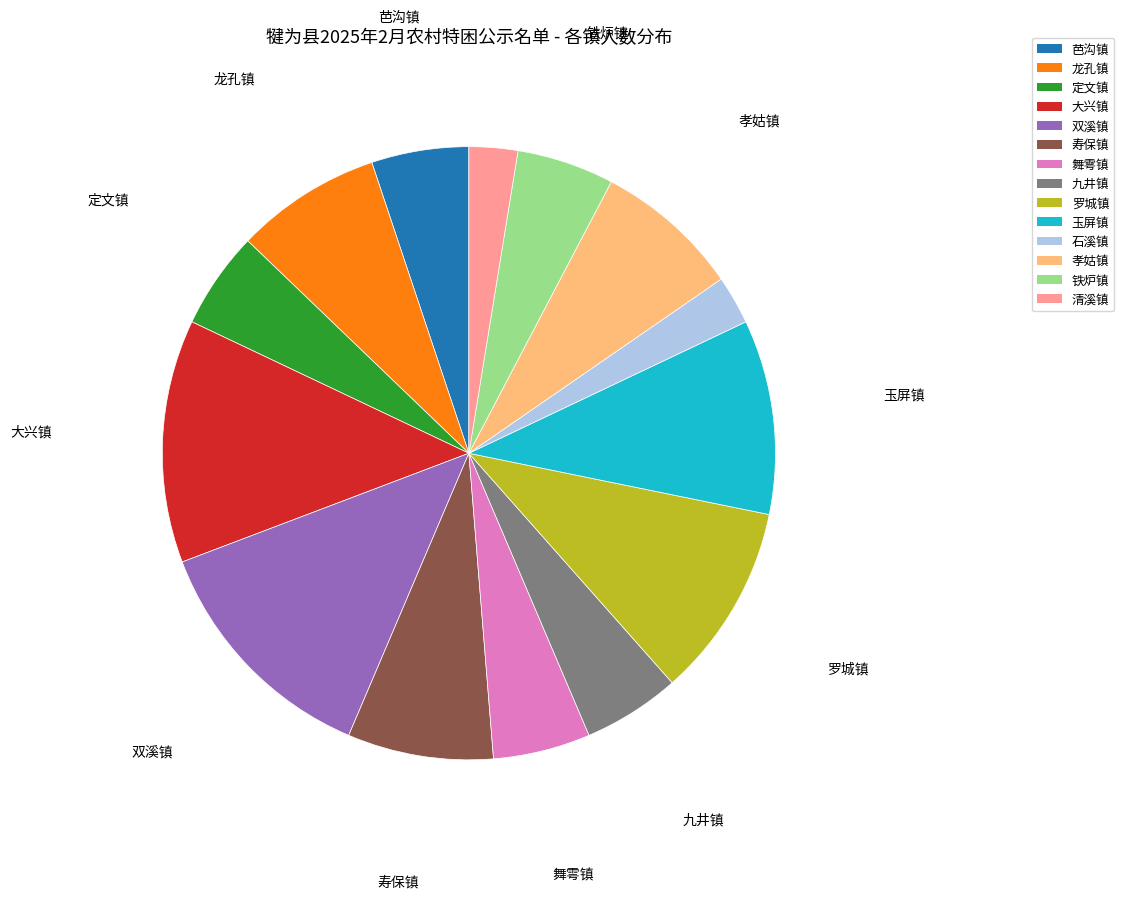

Combined, do 舞雩镇 and 罗城镇 account for over 50%?

No